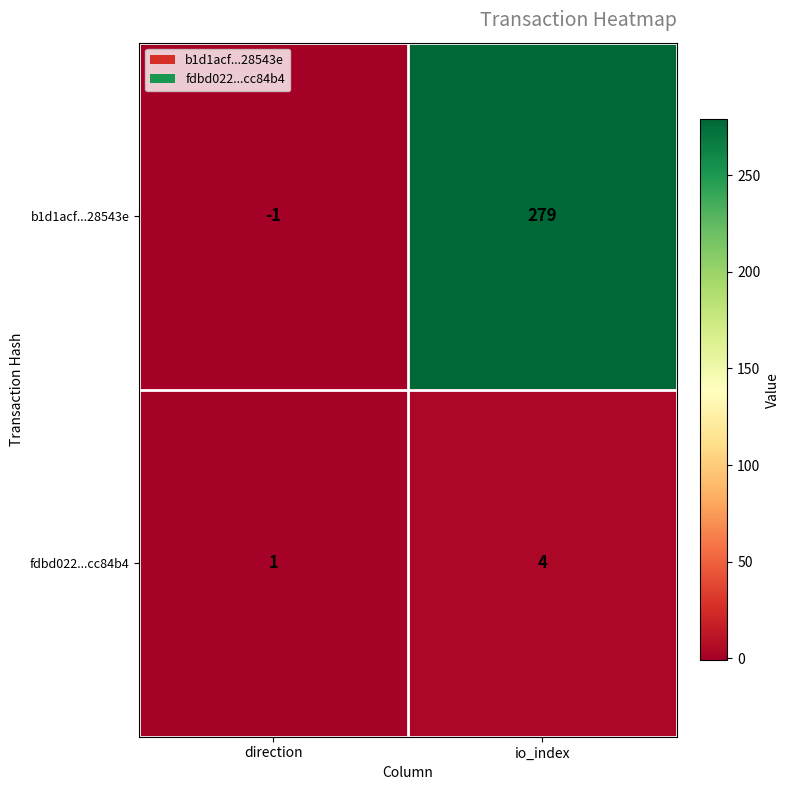

What is the difference between the b1d1acf...28543e values at direction and io_index?

280